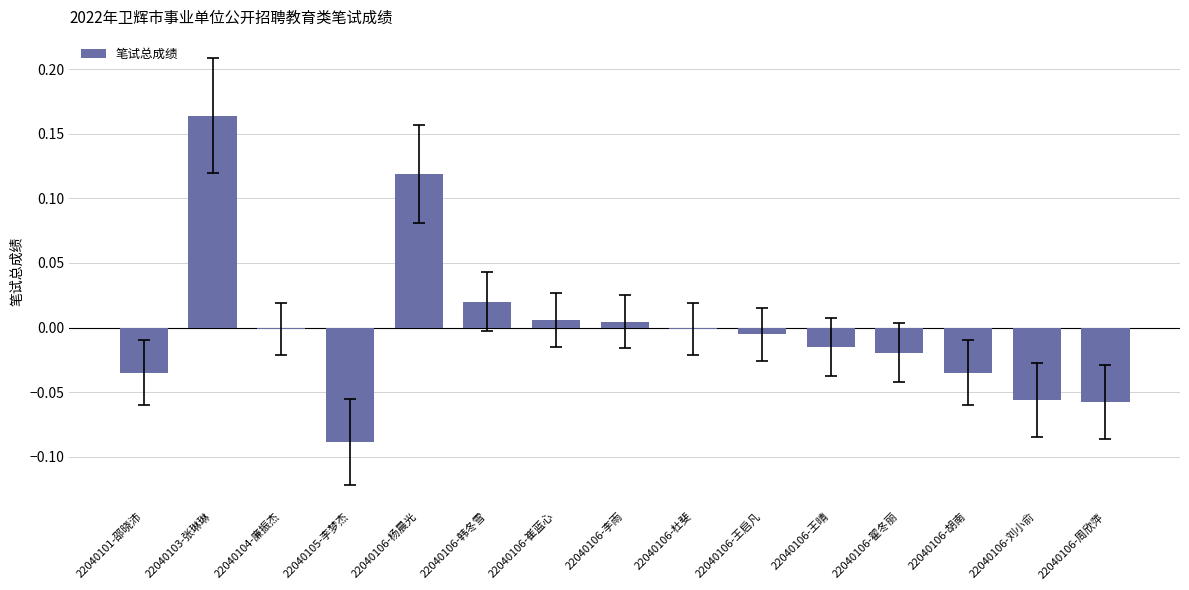

Which category has the highest value across all series?

22040103-张琳琳